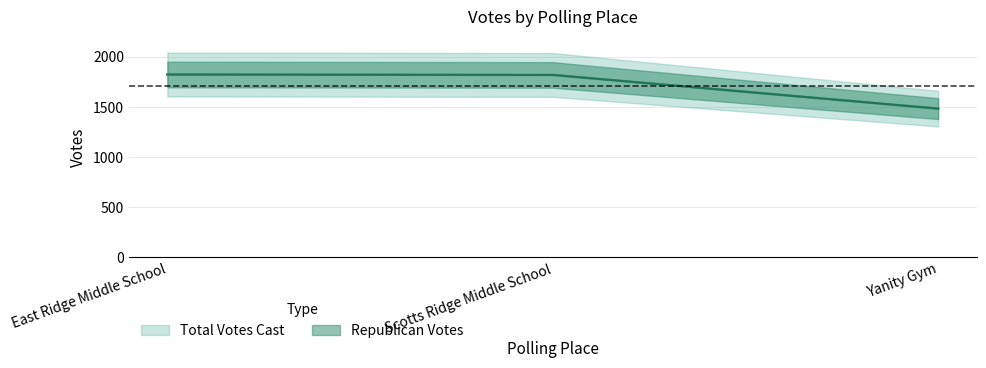

Which has a higher value, Yanity Gym or Scotts Ridge Middle School?

Scotts Ridge Middle School